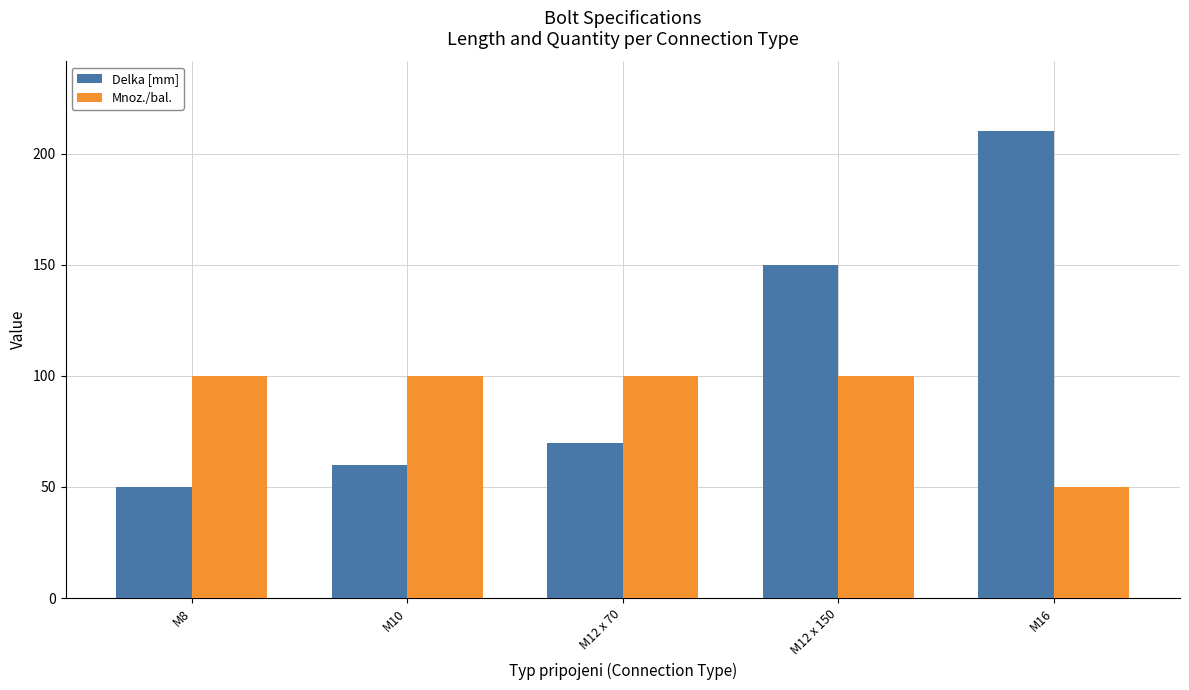

Reading right to left, list all the values displayed in this chart.

Delka [mm]: 210	150	70	60	50
Mnoz./bal.: 50	100	100	100	100